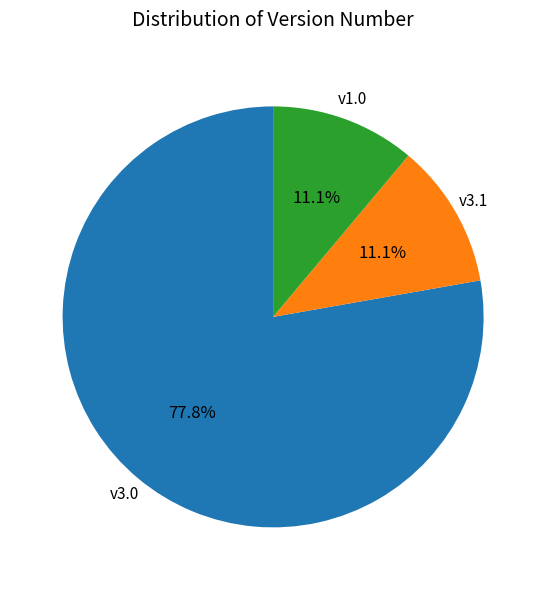

How many segments does this pie chart have?

3